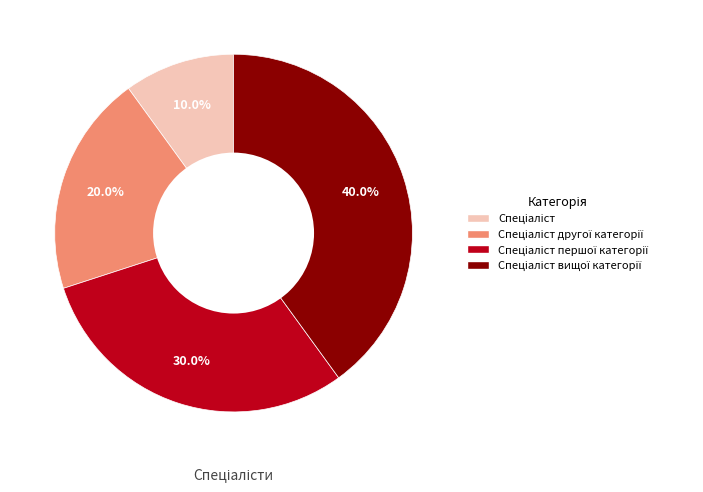

Does any single category account for the majority?

No